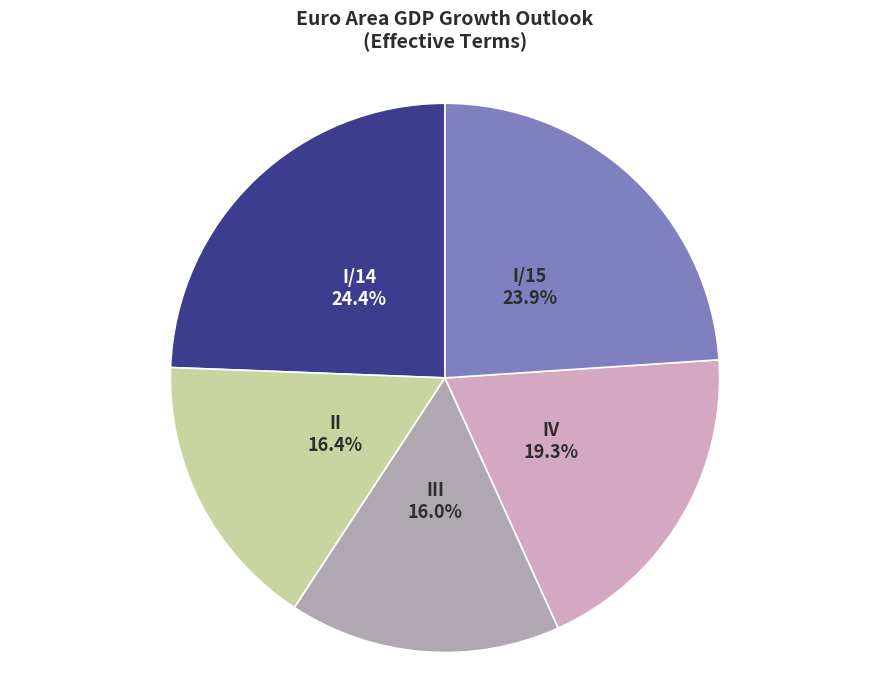

To the nearest percent, what percentage of the pie is IV?

19%